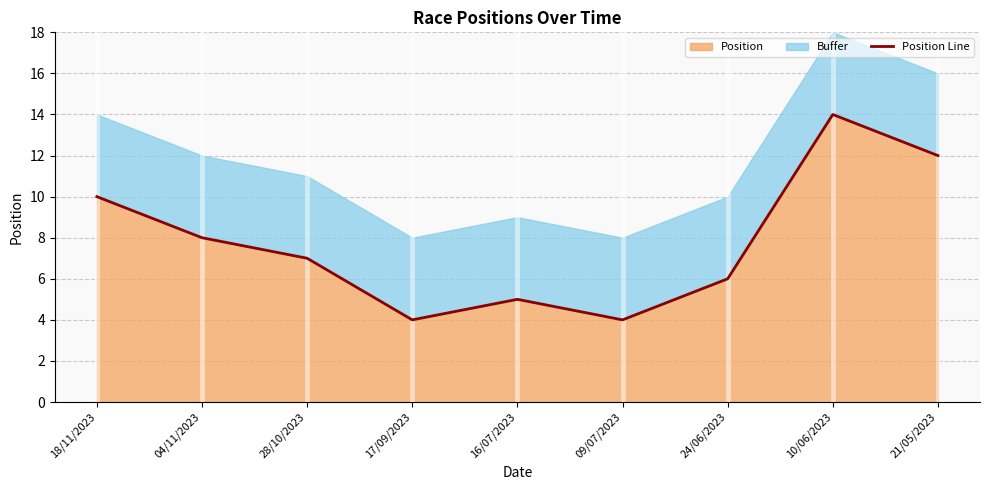

Reading left to right, list all the values displayed in this chart.

18/11/2023=10	04/11/2023=8	28/10/2023=7	17/09/2023=4	16/07/2023=5	09/07/2023=4	24/06/2023=6	10/06/2023=14	21/05/2023=12